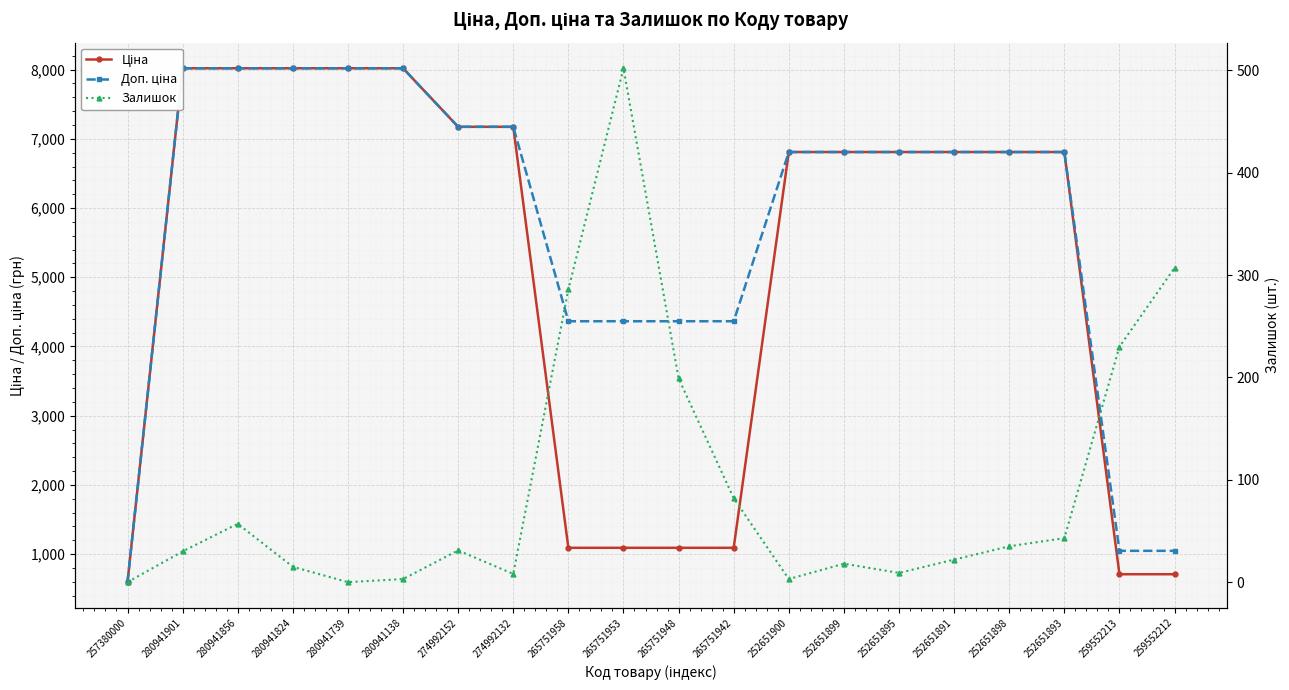

What is the difference between the second highest and minimum values in the Залишок series?

307.0